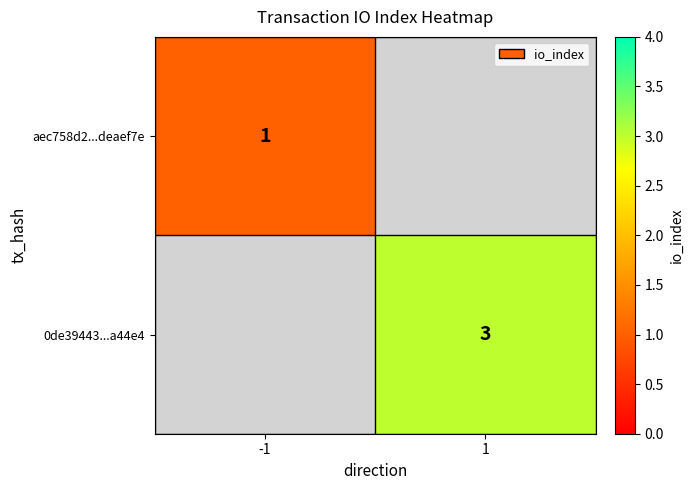

True or false: 0de39443...a44e4 has a value of 2 at 1.

False